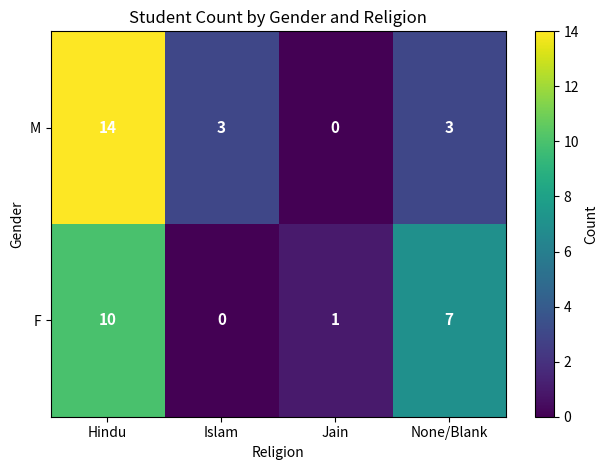

What is the sum of all F values?

18